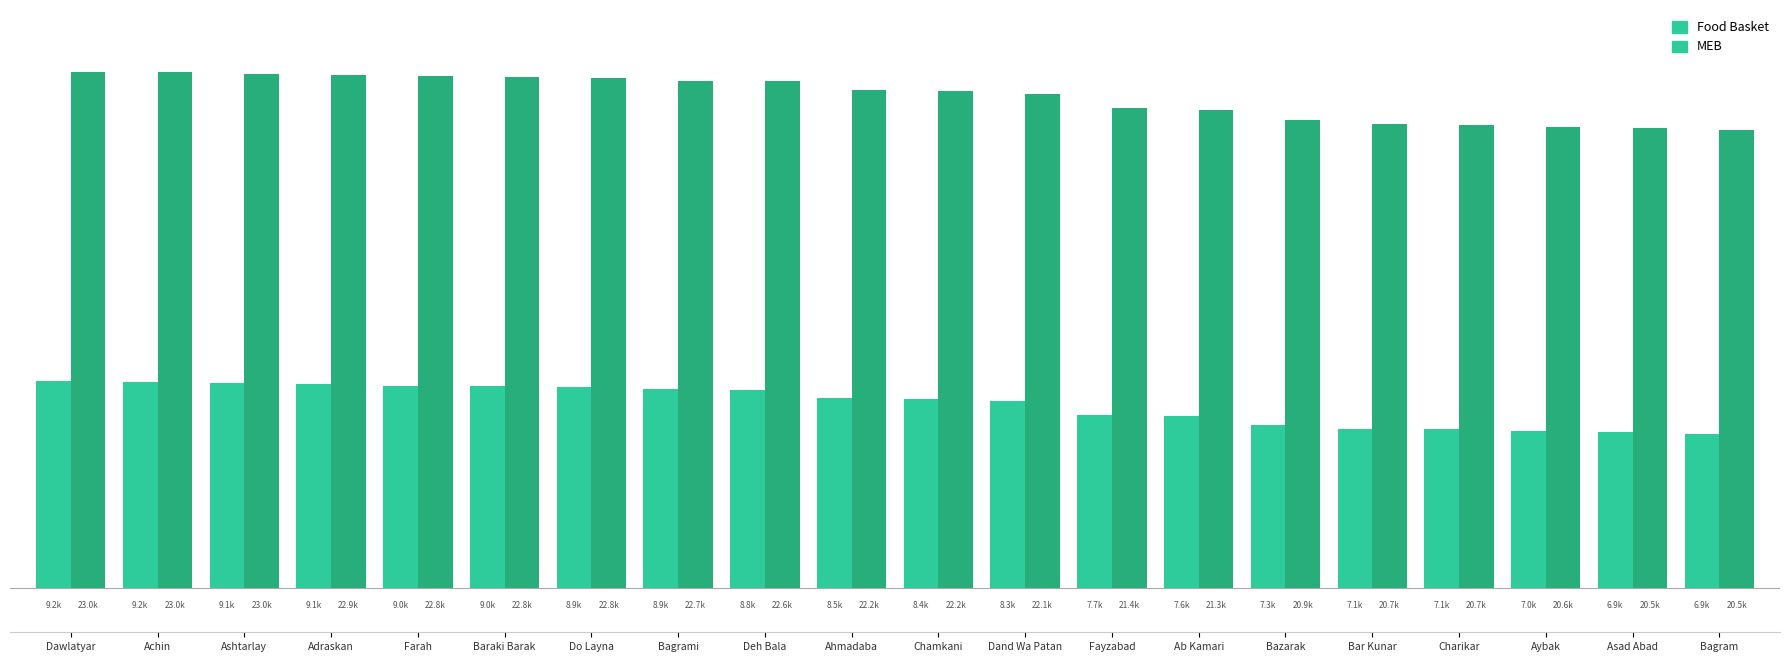

Between Bagrami and Bazarak, which is larger?

Bagrami